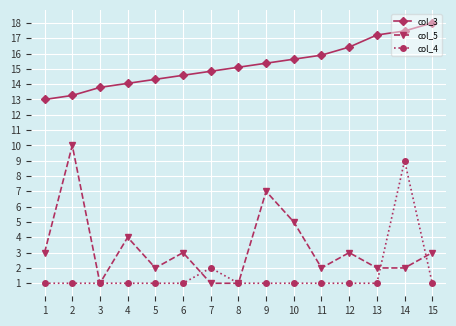

What is the spread (max minus min) of values at 13?

16.2